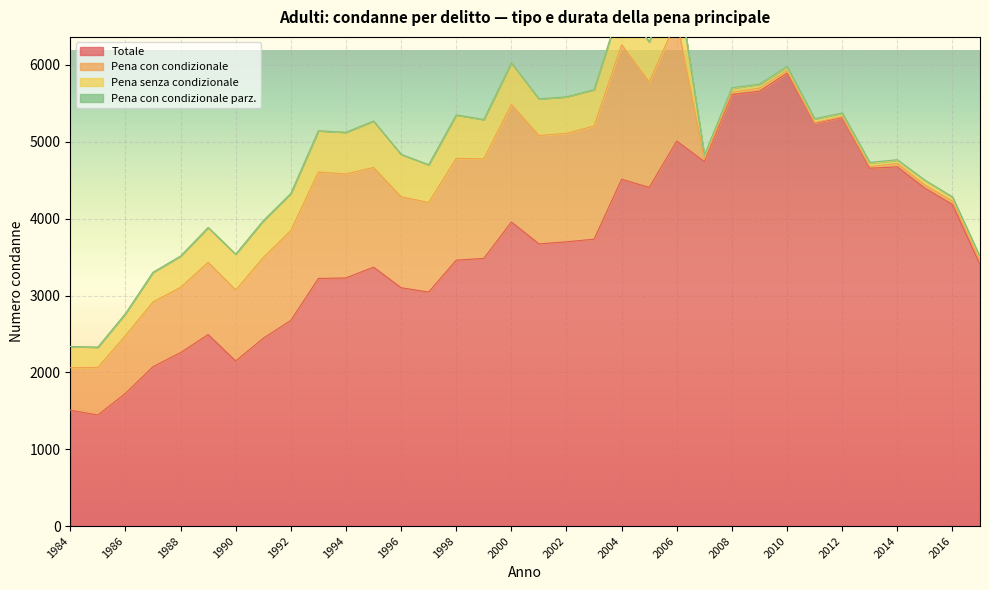

True or false: Pena senza condizionale has a value of 263 at 1985.

True